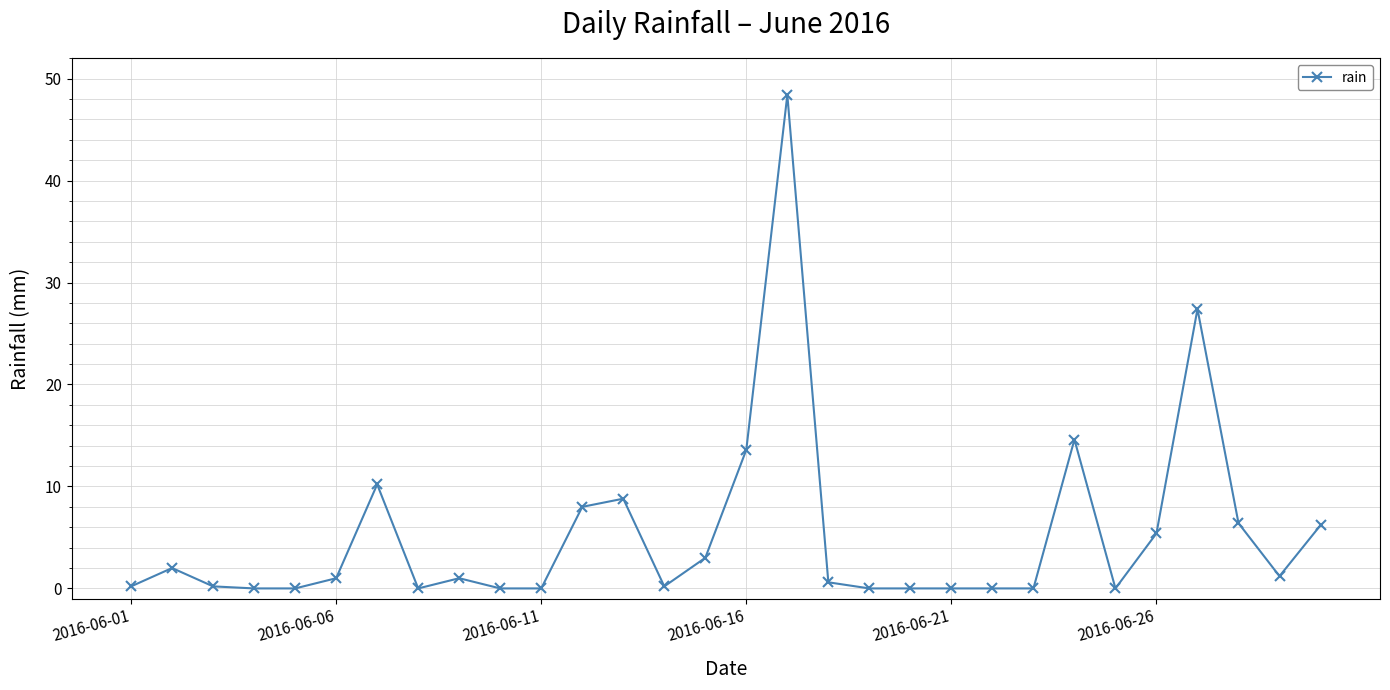

Does the chart display data point markers on the line(s)?

Yes